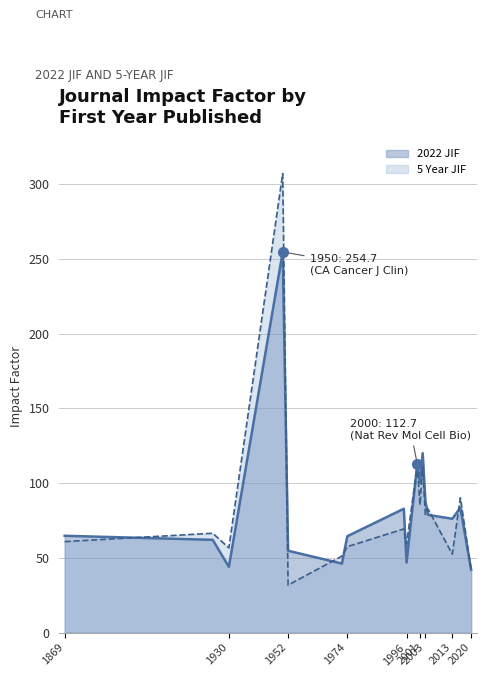

How many interior local peaks does the 5 Year JIF series have?

7